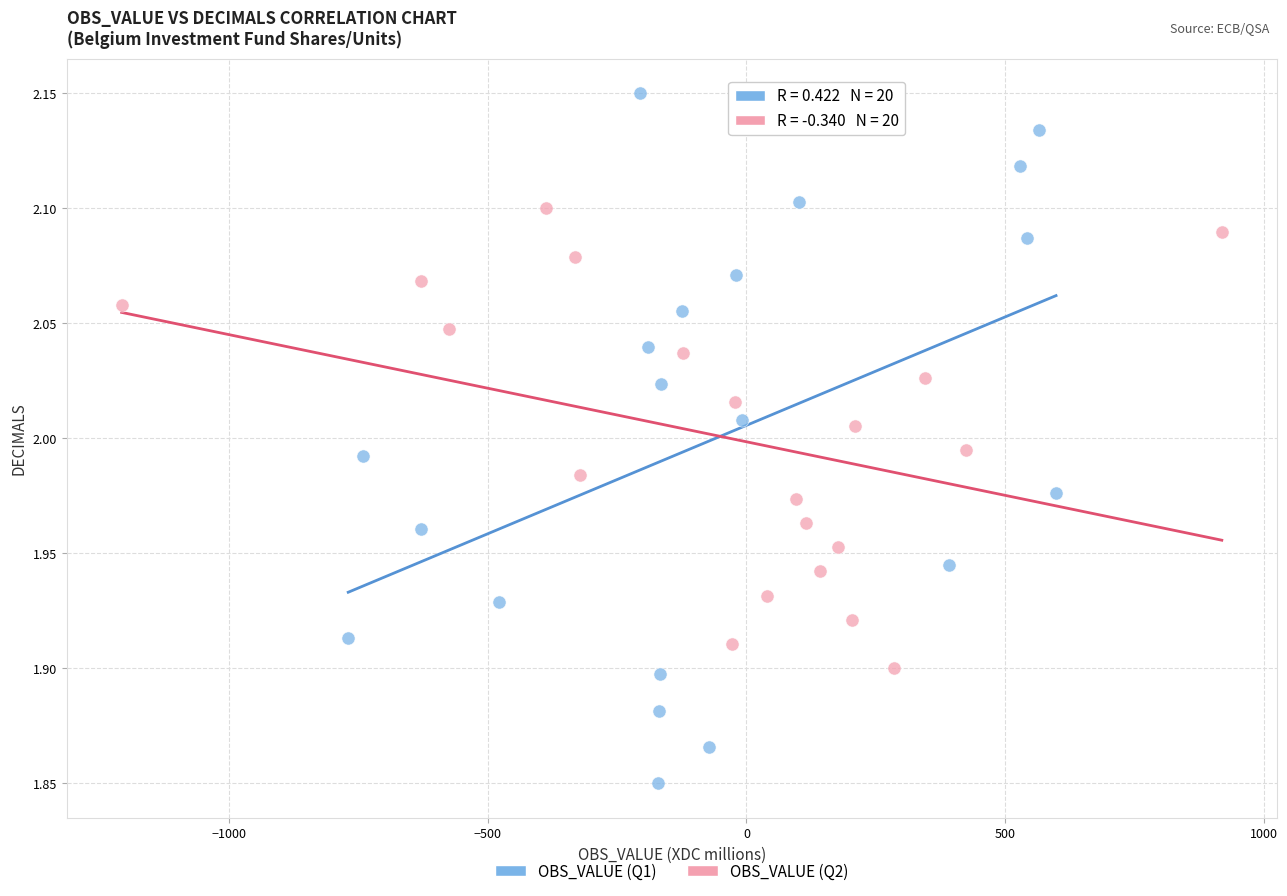

Which series has the largest Y range (max minus min)?

OBS_VALUE (Q1)